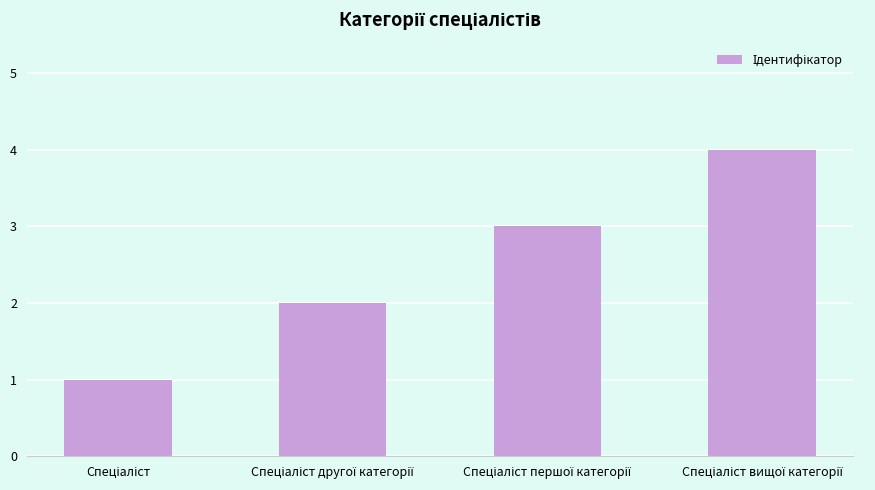

What is the sum of all values?

10